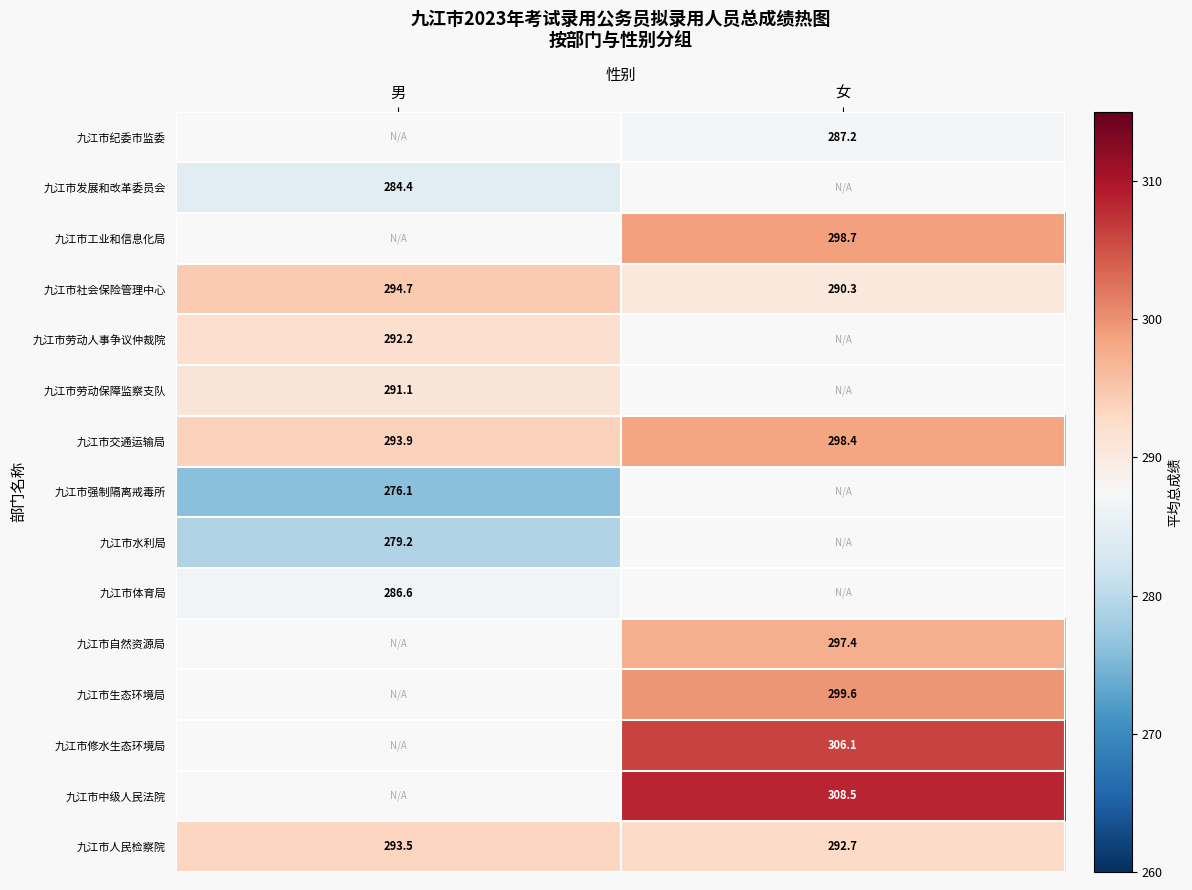

At which label does 九江市社会保险管理中心 reach its minimum?

女